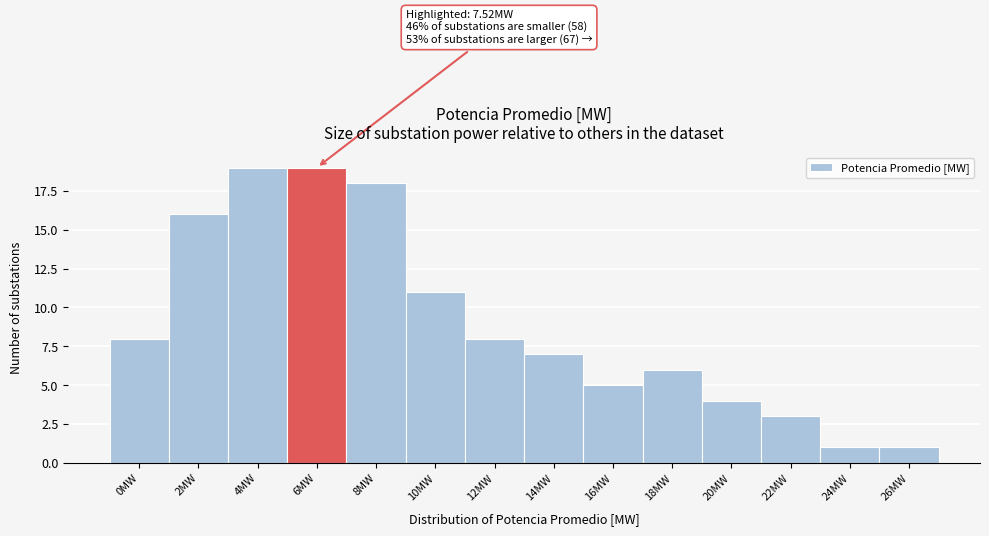

Reading left to right, what are all the values shown in this chart?

8	16	19	19	18	11	8	7	5	6	4	3	1	1